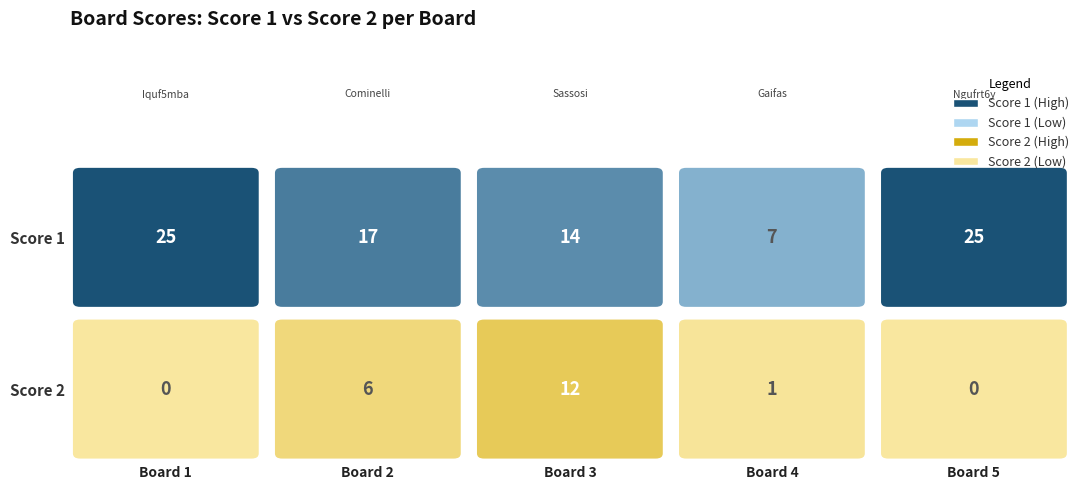

True or false: Score 1 has a value of 4 at 3.

False